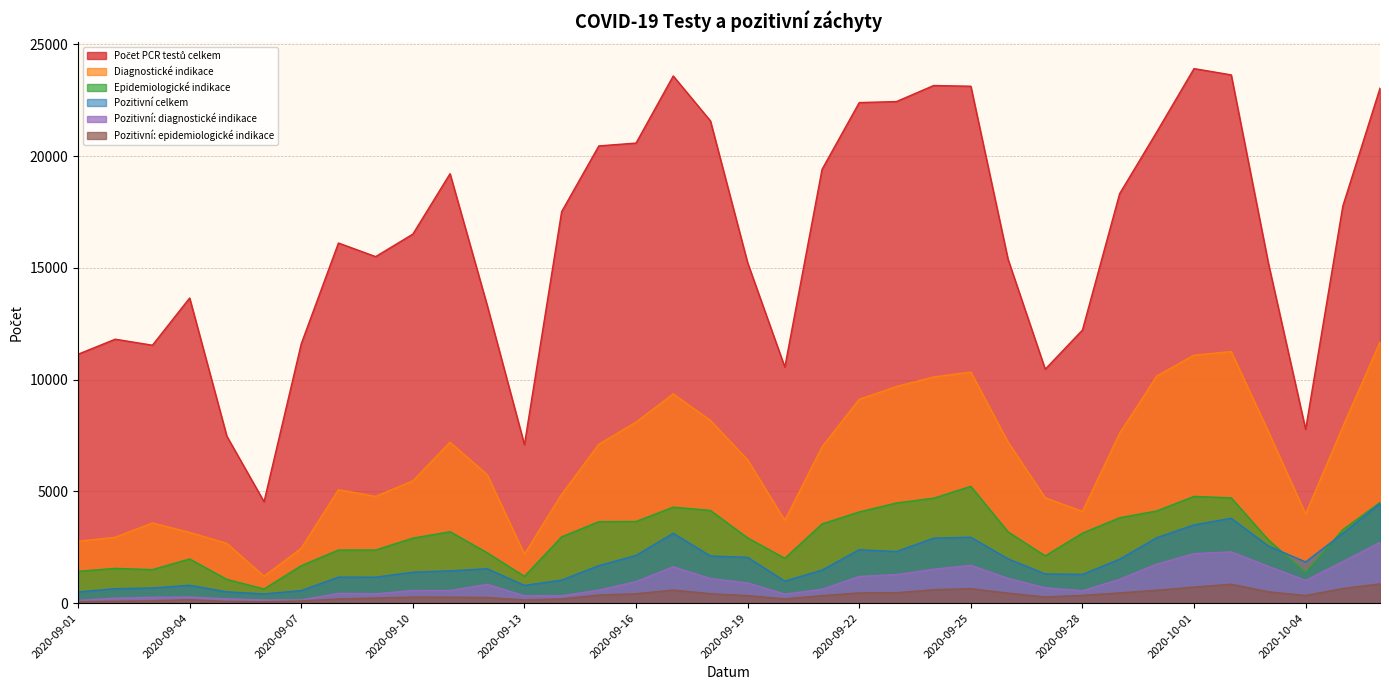

Which series has the largest total across all categories?

Počet PCR testů celkem